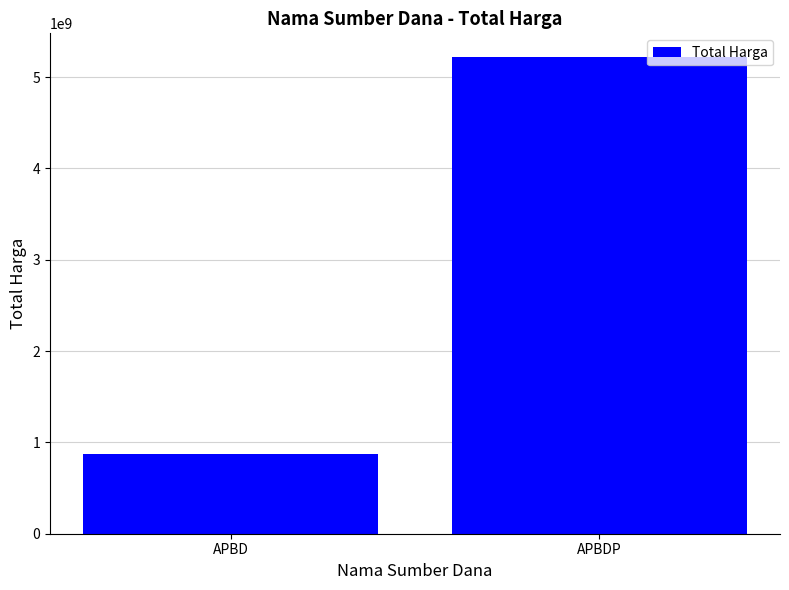

Approximately how many times larger is the value at APBDP compared to APBD?

6.0